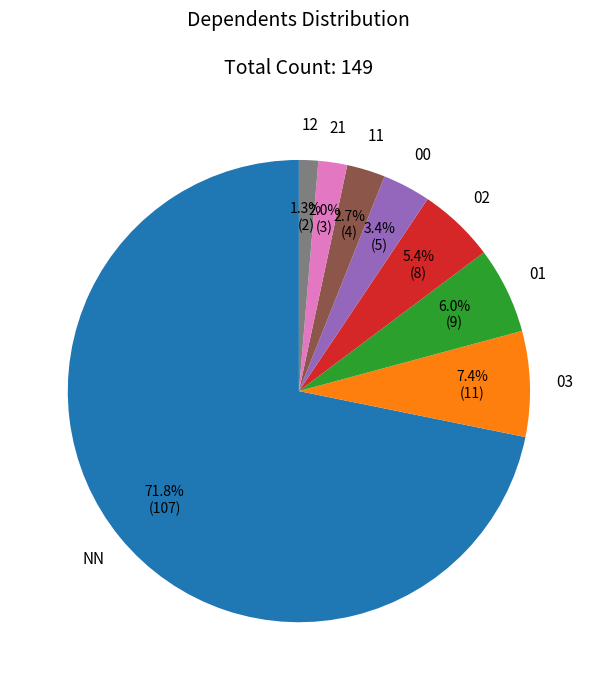

Between NN and 02, which is larger?

NN